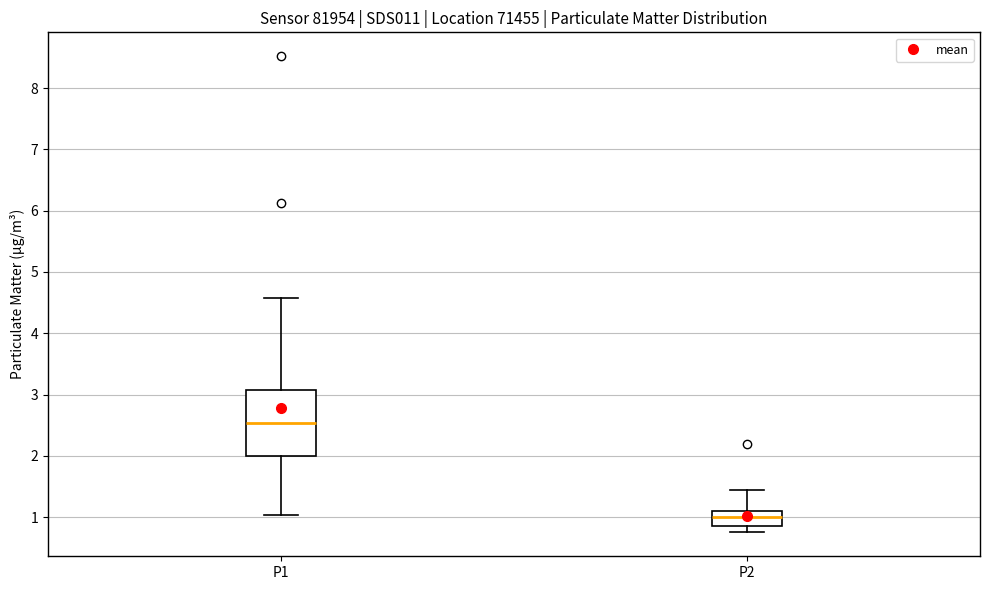

Where does the median line of the box for P1 sit on the y-axis? The values are not printed on the chart, so give them approximately, as read against the axis.

2.5